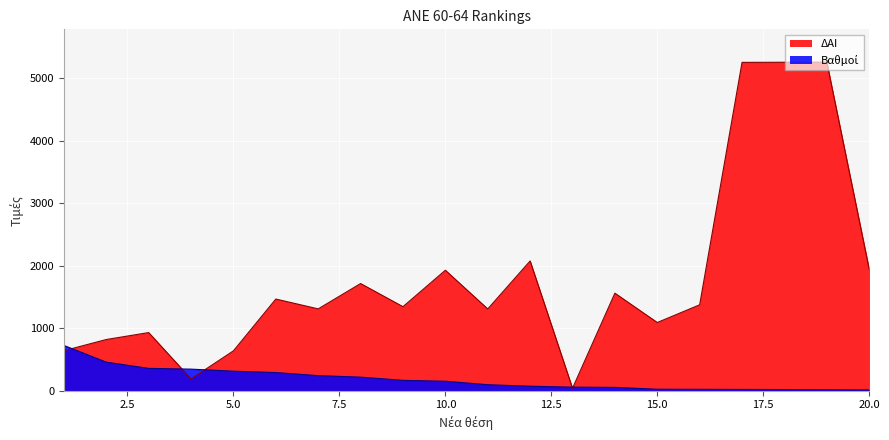

How many times do Βαθμοί and ΔΑΙ cross each other?

5